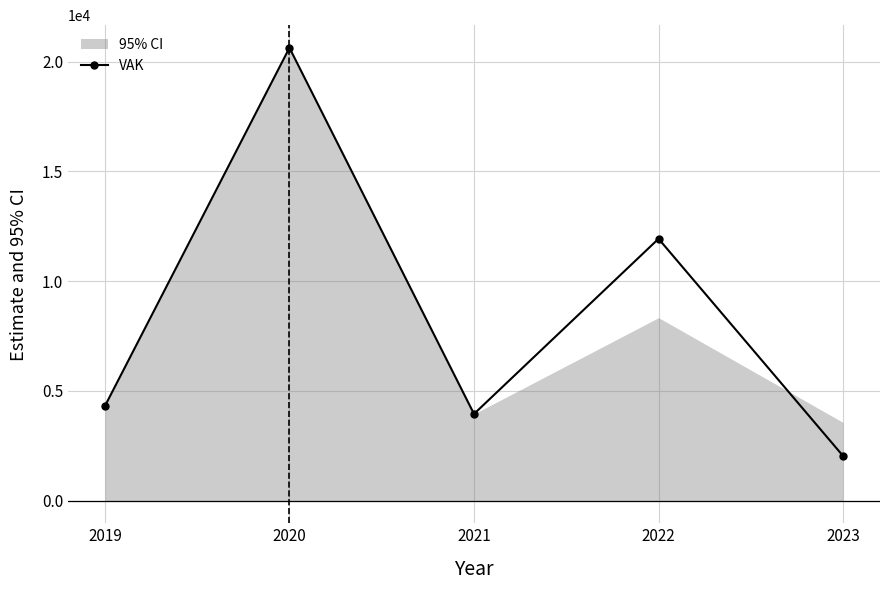

How many interior local valleys (lower than both neighbors) does the data have?

1